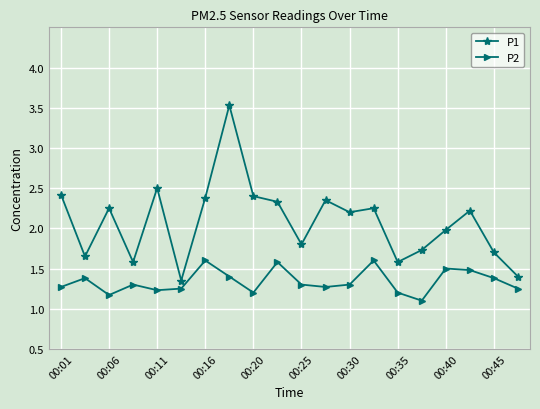

What is the sum of all P1 values?

41.6